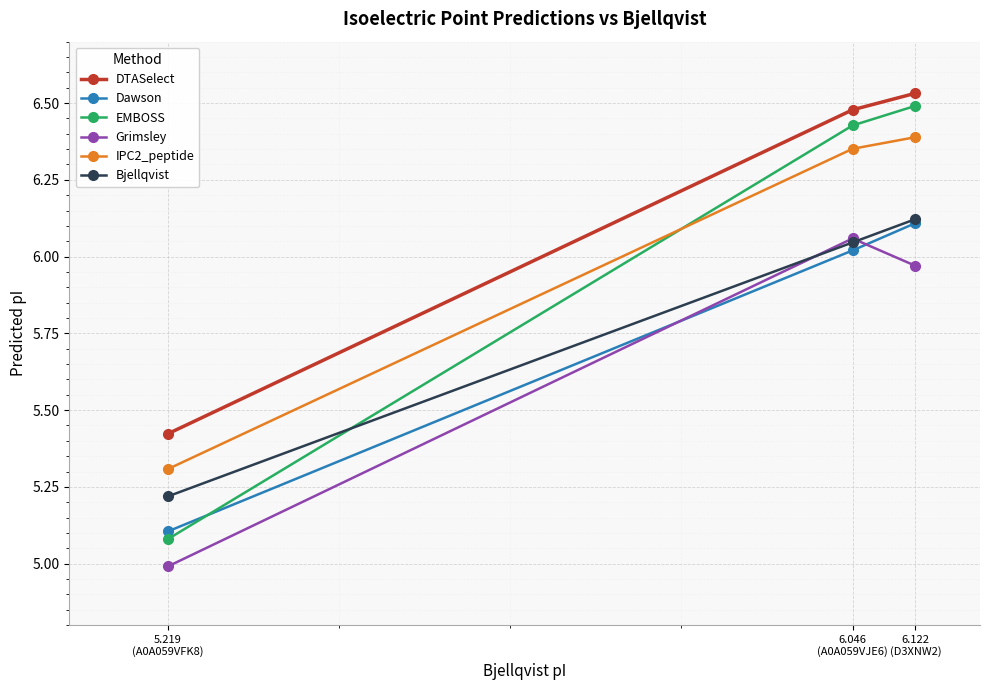

What is the sum of the EMBOSS values at 6.046
(A0A059VJE6) and 5.219
(A0A059VFK8)?

11.5